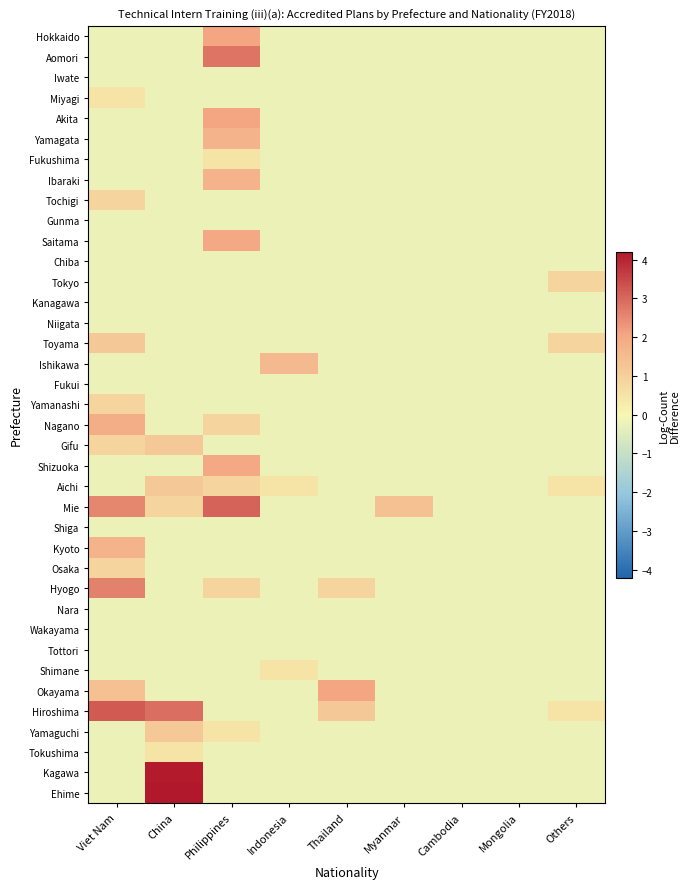

Rank the series at Cambodia from lowest to highest value.

Hokkaido, Aomori, Iwate, Miyagi, Akita, Yamagata, Fukushima, Ibaraki, Tochigi, Gunma, Saitama, Chiba, Tokyo, Kanagawa, Niigata, Toyama, Ishikawa, Fukui, Yamanashi, Nagano, Gifu, Shizuoka, Aichi, Mie, Shiga, Kyoto, Osaka, Hyogo, Nara, Wakayama, Tottori, Shimane, Okayama, Hiroshima, Yamaguchi, Tokushima, Kagawa, Ehime